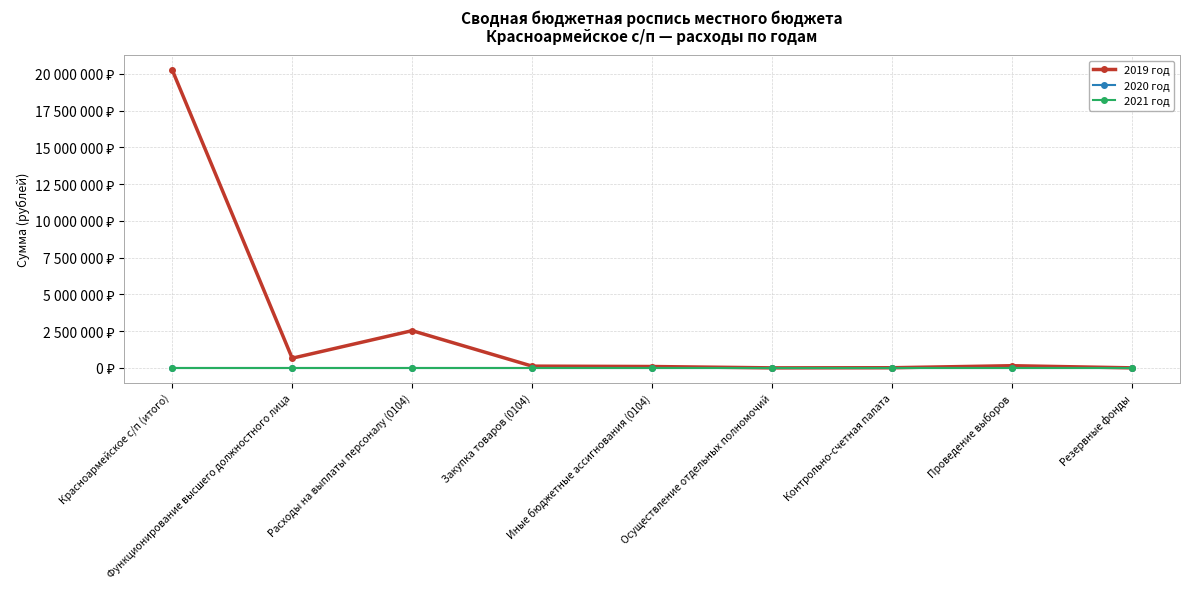

The value of 2019 год at Осуществление отдельных полномочий is 3800.0. True or false?

True